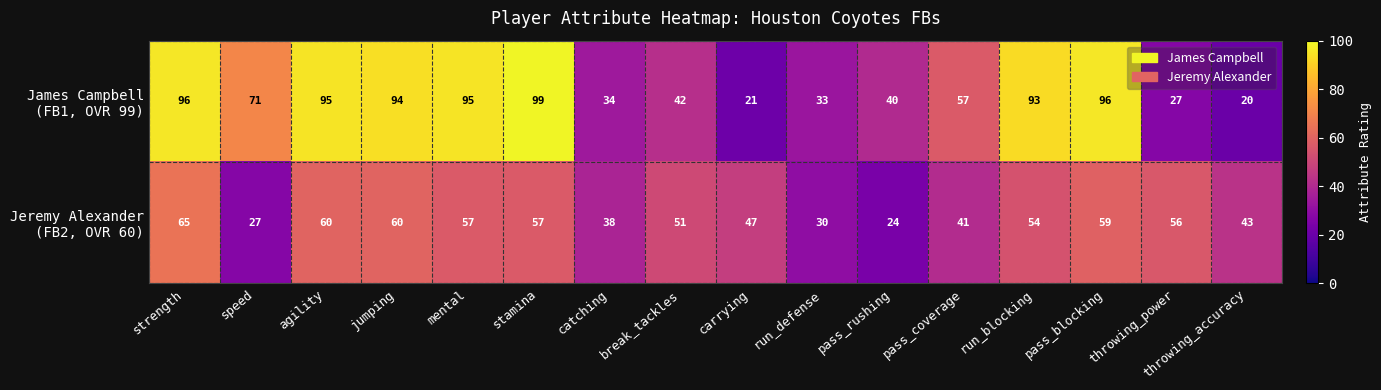

What is the total value across all series at jumping?

154